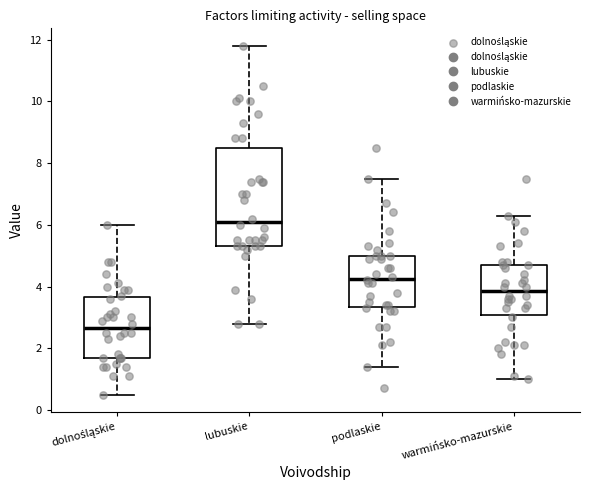

Where does the median line of the box for lubuskie sit on the y-axis? The values are not printed on the chart, so give them approximately, as read against the axis.

6.2